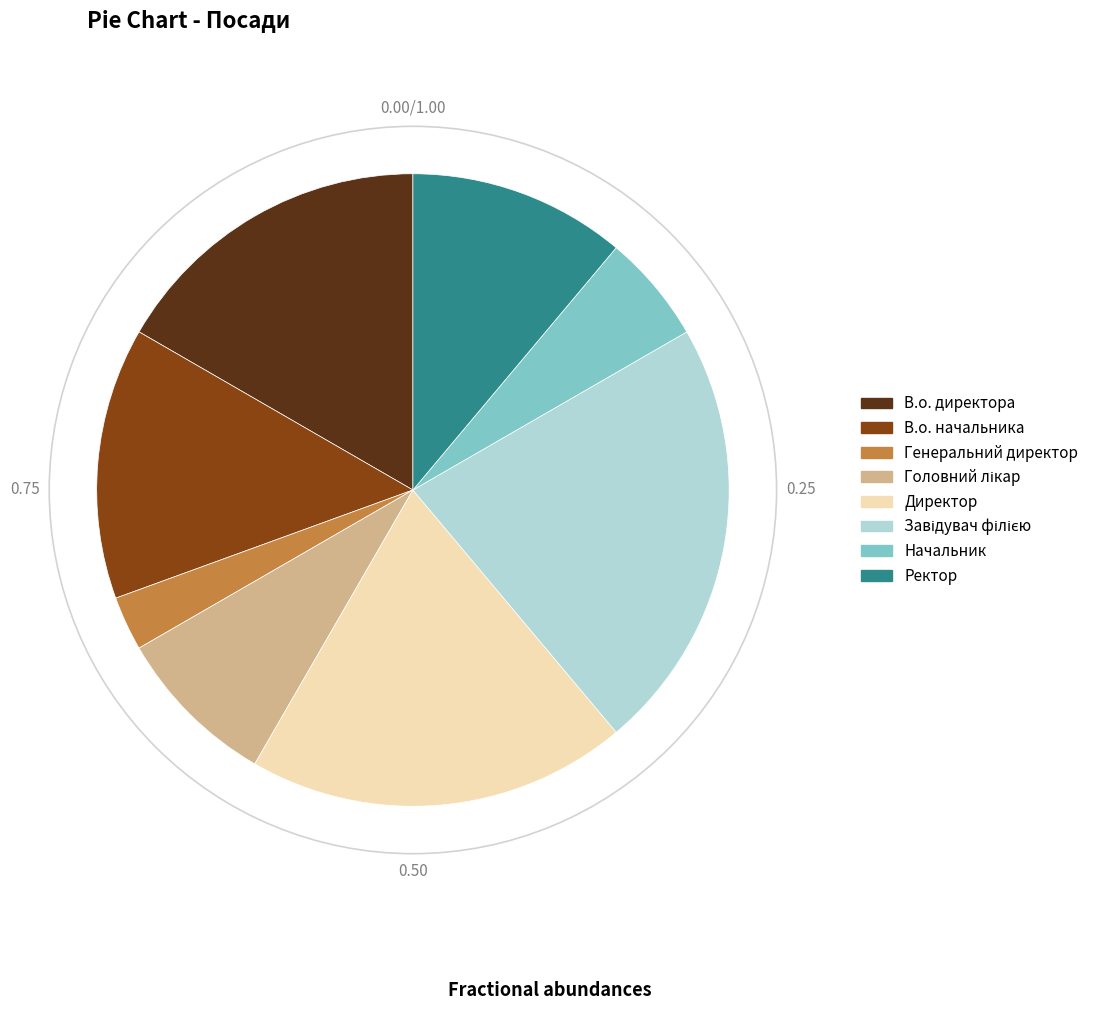

Which category has the smallest portion of the pie?

Генеральний директор